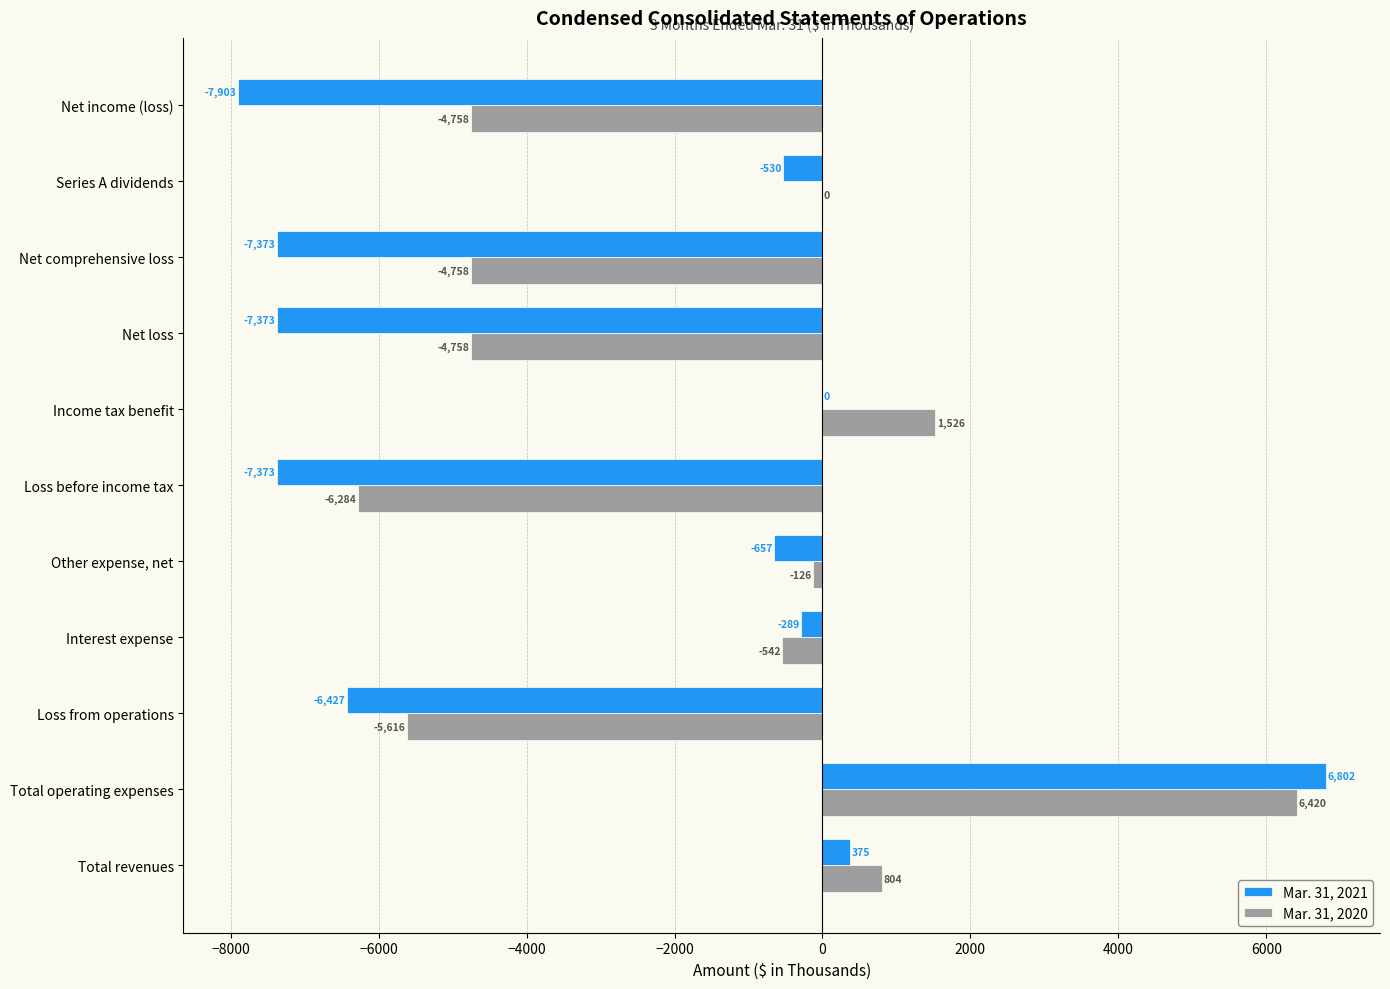

Is it true that Mar. 31, 2020 equals -1537 at Net comprehensive loss?

False